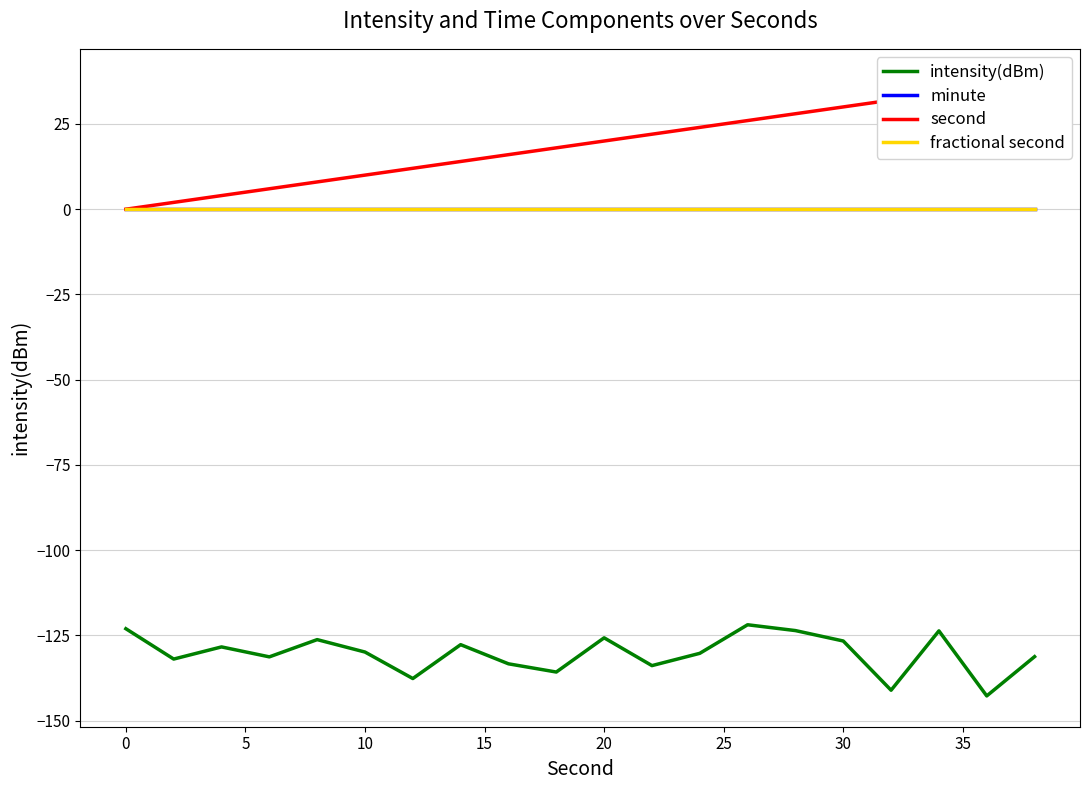

True or false: intensity(dBm) and minute intersect in this chart.

False